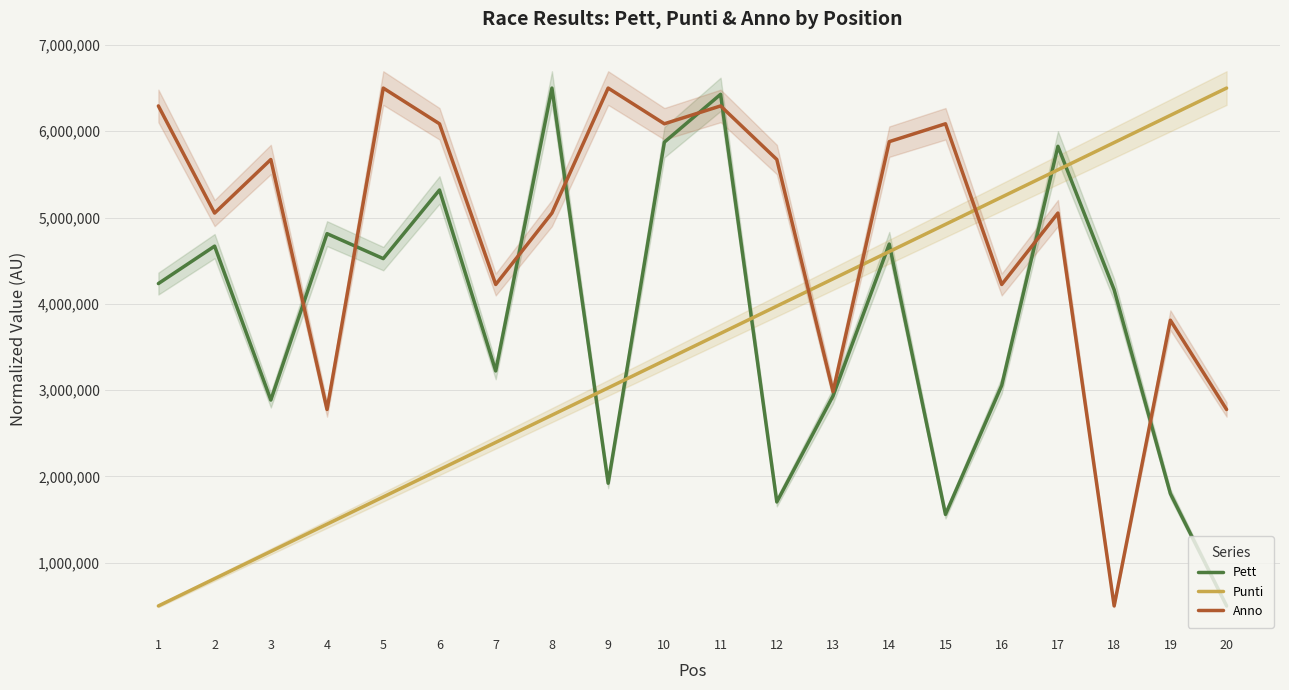

What is the lowest value of the Anno series?

500000.0